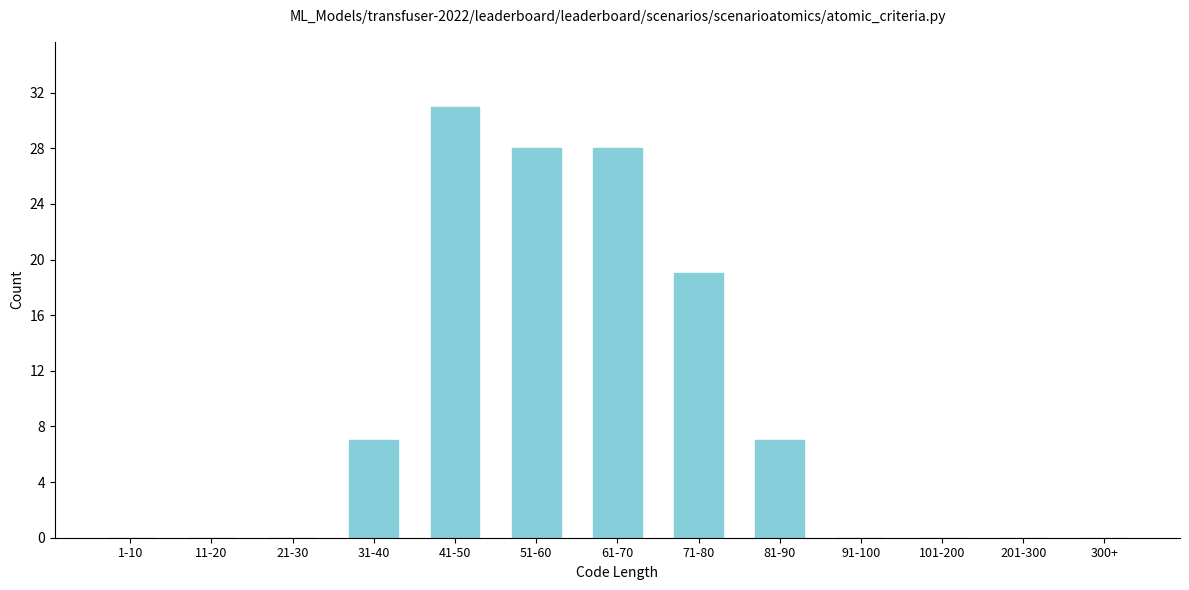

Reading right to left, transcribe all the data shown in this chart.

300+=0	201-300=0	101-200=0	91-100=0	81-90=7	71-80=19	61-70=28	51-60=28	41-50=31	31-40=7	21-30=0	11-20=0	1-10=0